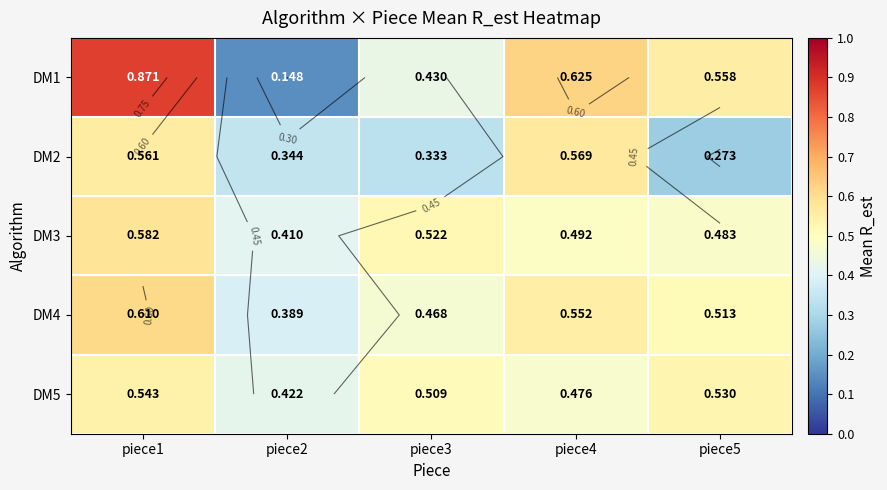

What is the total value across all series at piece5?

2.4